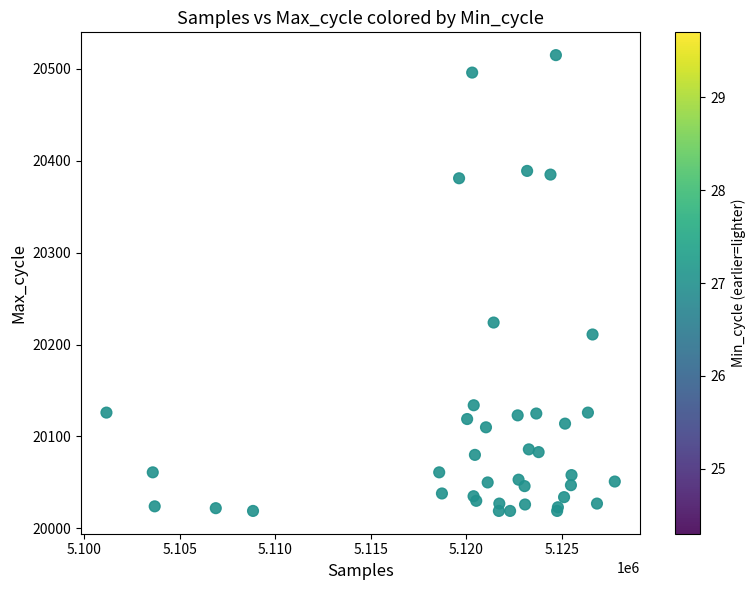

What Y value in the scatter plot is closest to 20267?

20224